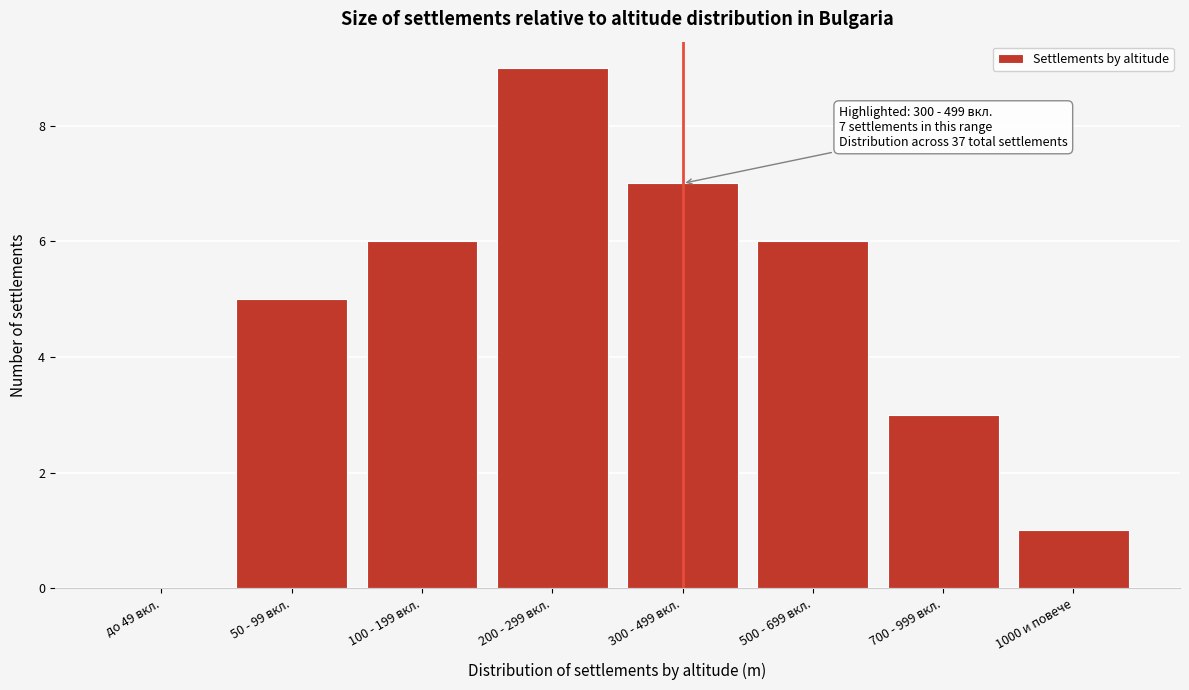

Reading left to right, transcribe all the data shown in this chart.

до 49 вкл.=0	50 - 99 вкл.=5	100 - 199 вкл.=6	200 - 299 вкл.=9	300 - 499 вкл.=7	500 - 699 вкл.=6	700 - 999 вкл.=3	1000 и повече=1